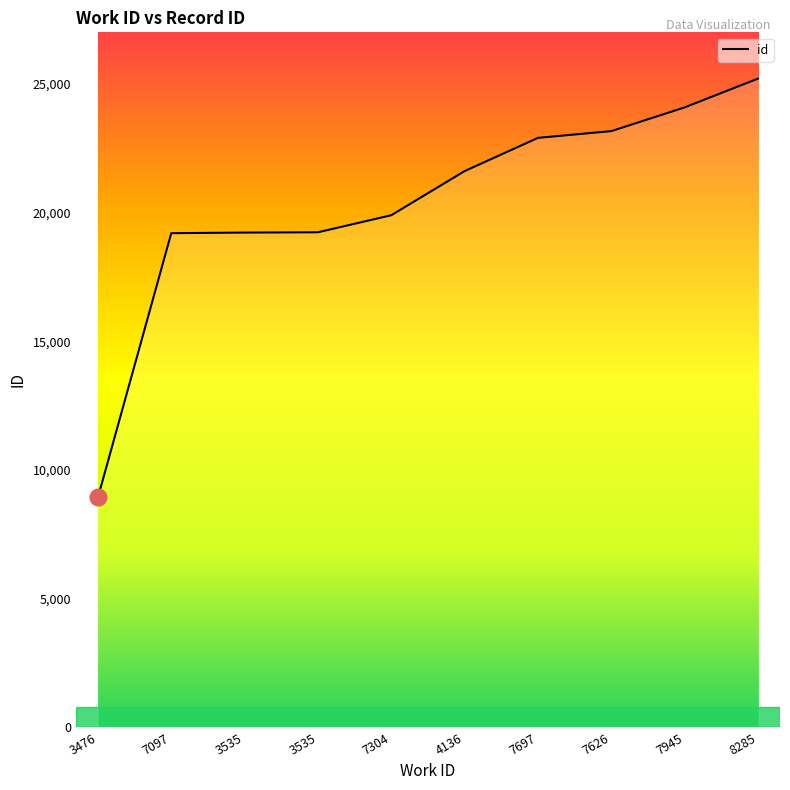

The value at 7945 is 24084. True or false?

True